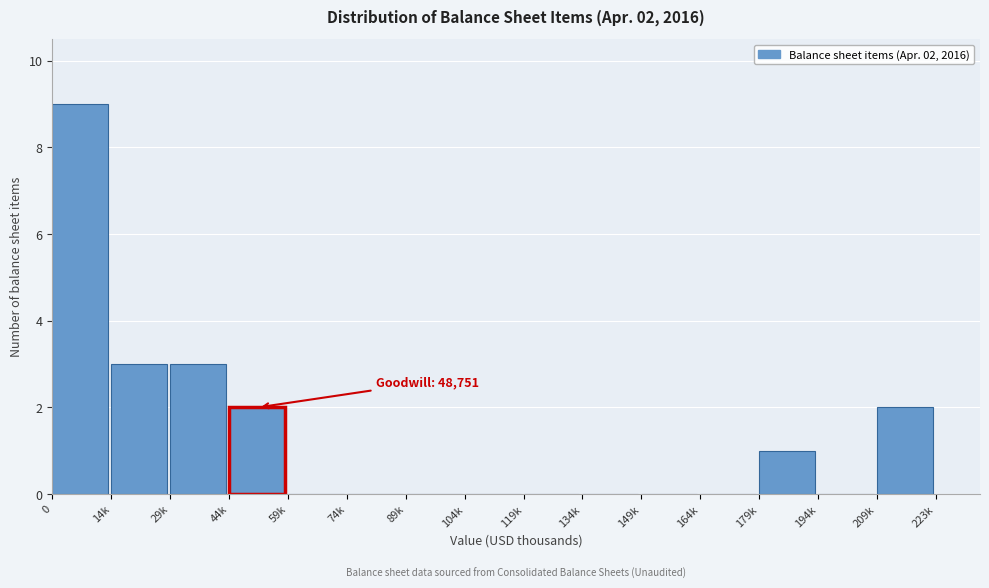

Reading left to right, transcribe all the data shown in this chart.

0=9	14k=3	29k=3	44k=2	59k=0	74k=0	89k=0	104k=0	119k=0	134k=0	149k=0	164k=0	179k=1	194k=0	209k=2